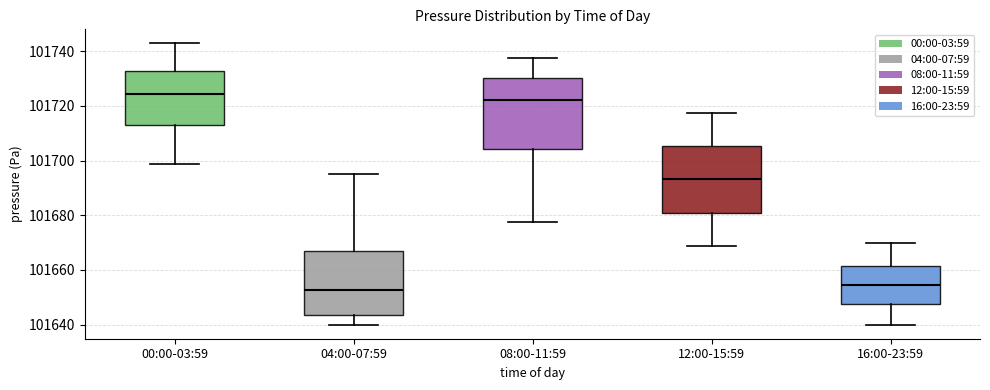

Where does the median line of the box for 08:00-11:59 sit on the y-axis? The values are not printed on the chart, so give them approximately, as read against the axis.

101722